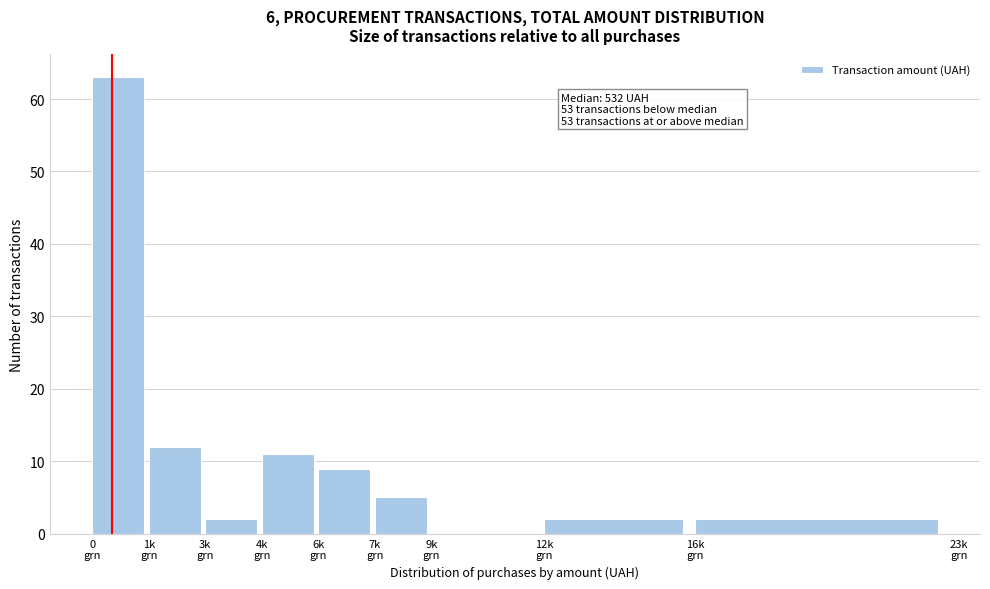

What is the maximum value shown in the chart?

63